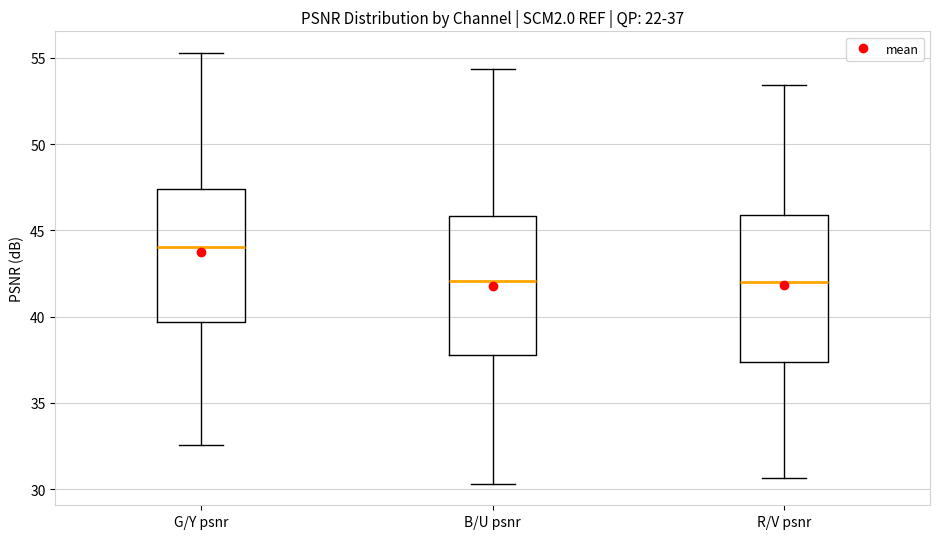

Which box's median line is the highest?

G/Y psnr